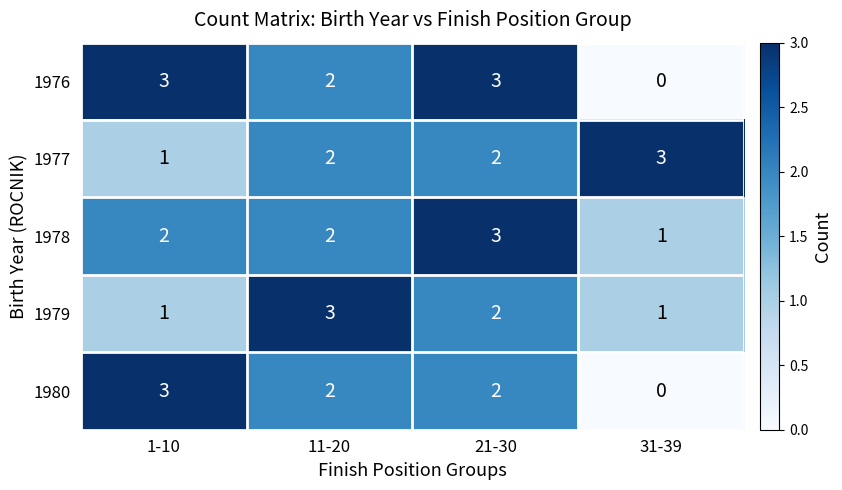

What is the difference between the highest and lowest values at 31-39?

3